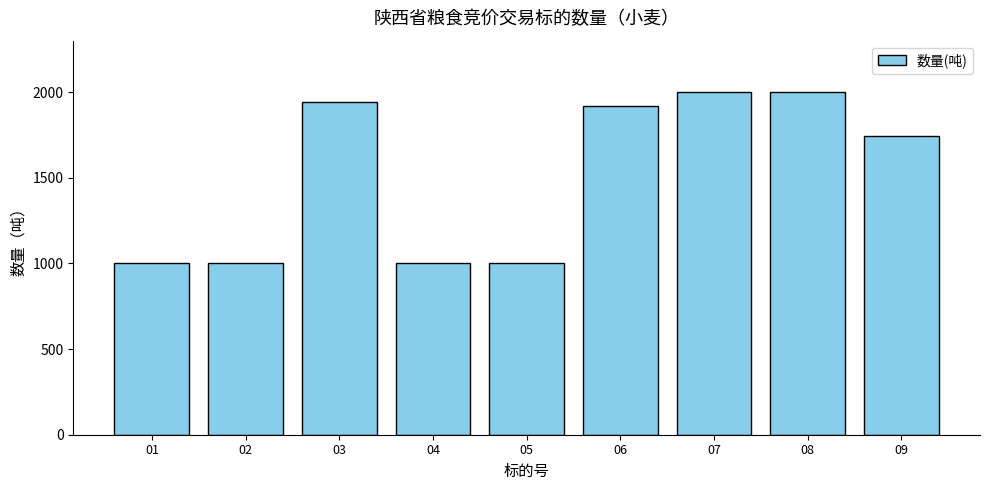

Does the chart contain any negative values?

No